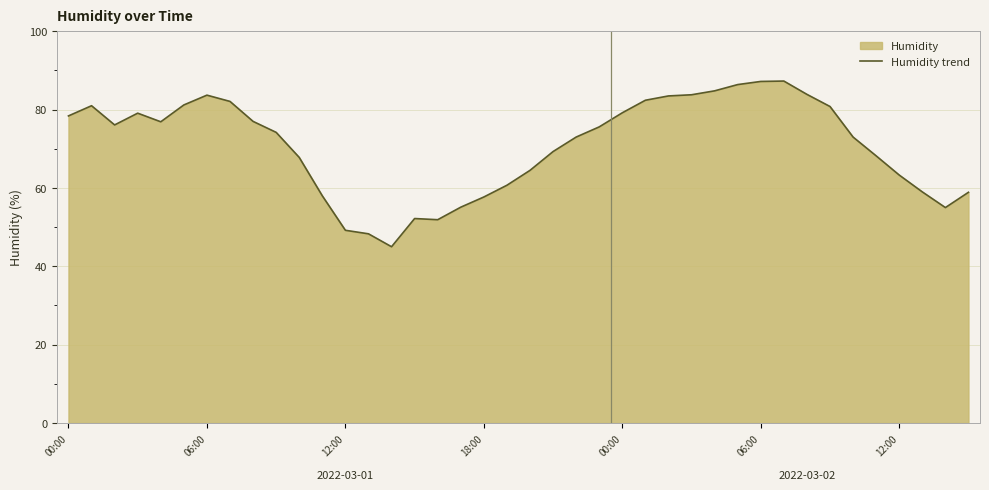

How many lines are shown in the chart?

1